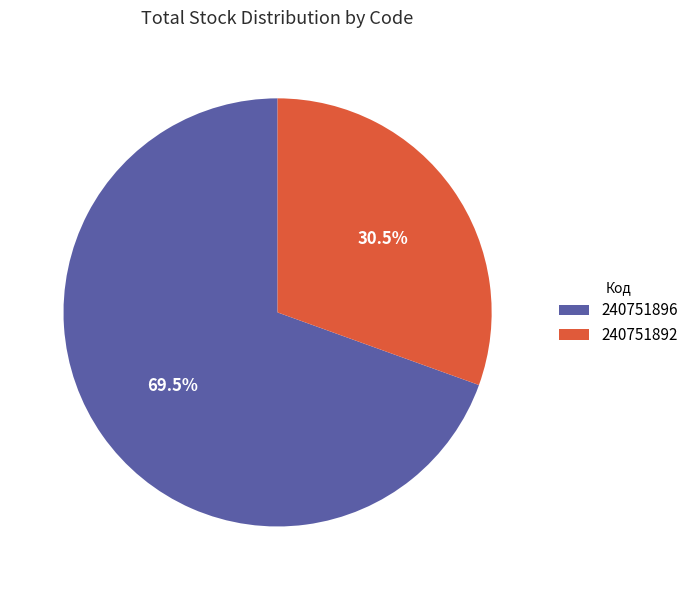

Which slice is the smallest?

240751892